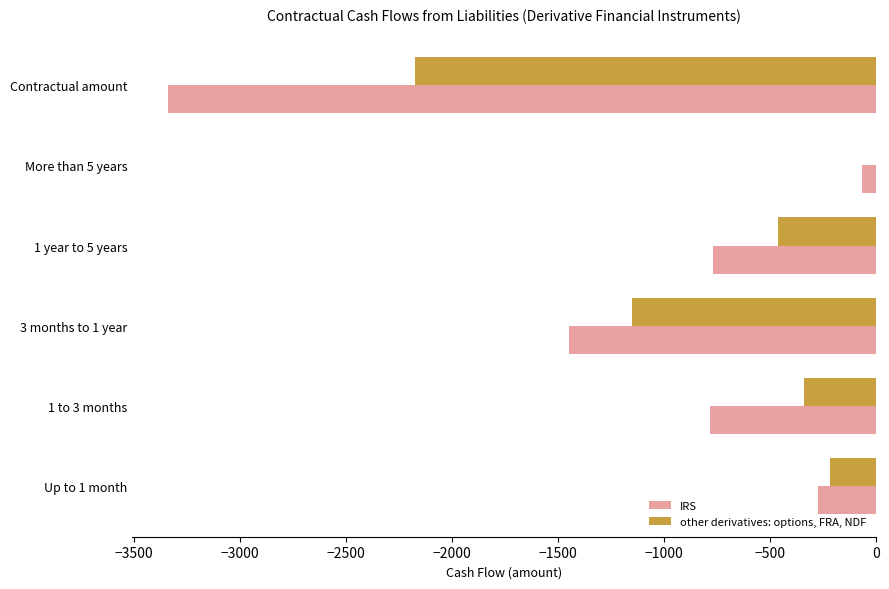

What is the average value of the other derivatives: options, FRA, NDF series?

-725